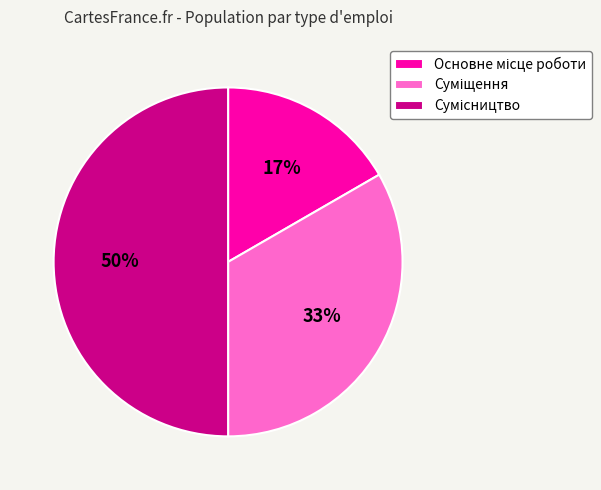

To the nearest percent, what is the average slice percentage?

33%